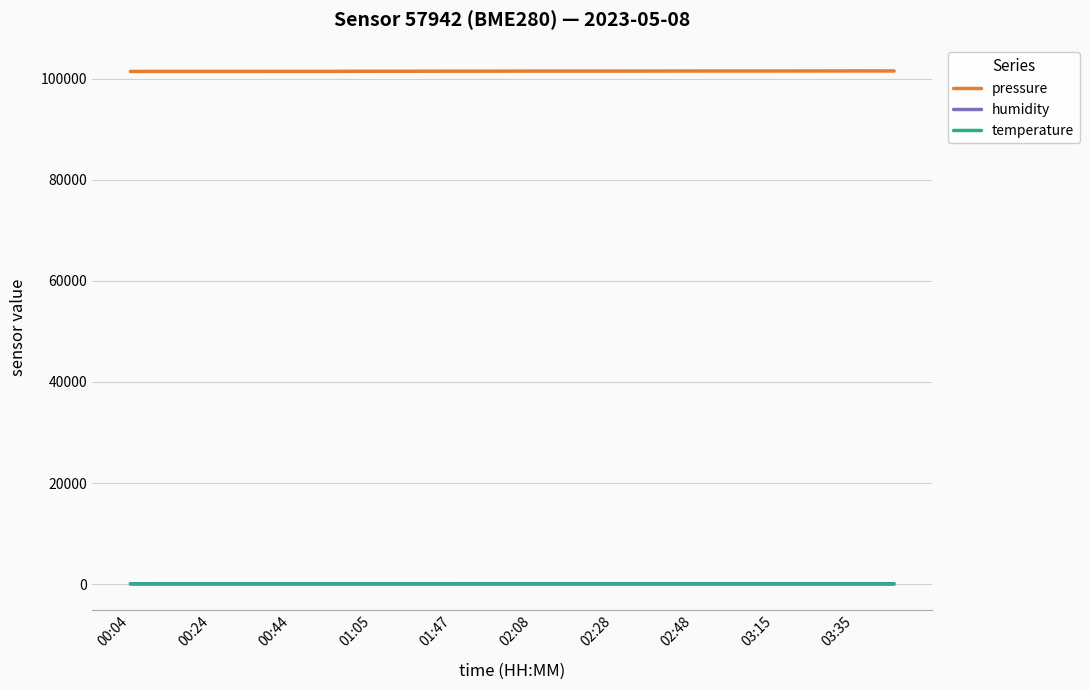

What is the minimum value for pressure?

101459.0